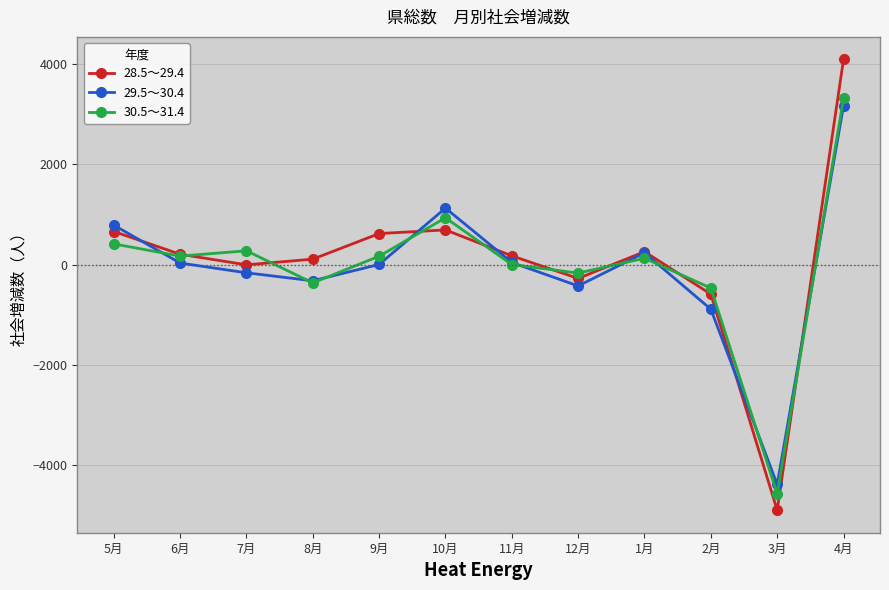

At which label does 30.5～31.4 reach its minimum?

3月